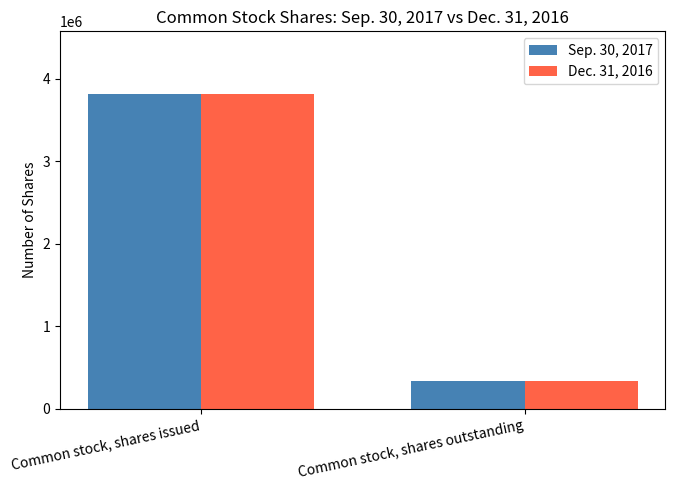

The value of Dec. 31, 2016 at Common stock, shares issued is 6193464. True or false?

False